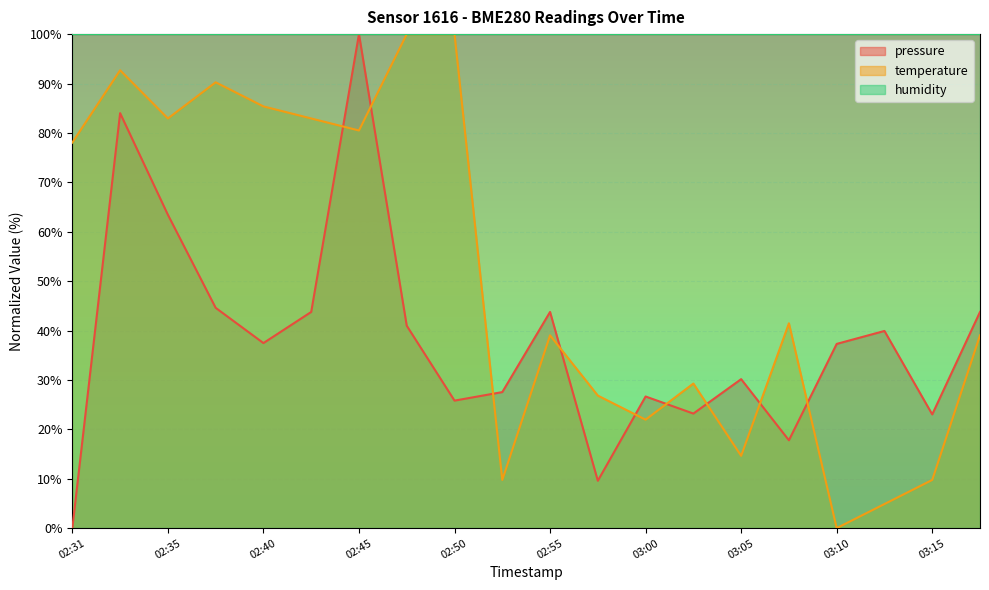

True or false: pressure and temperature intersect in this chart.

True